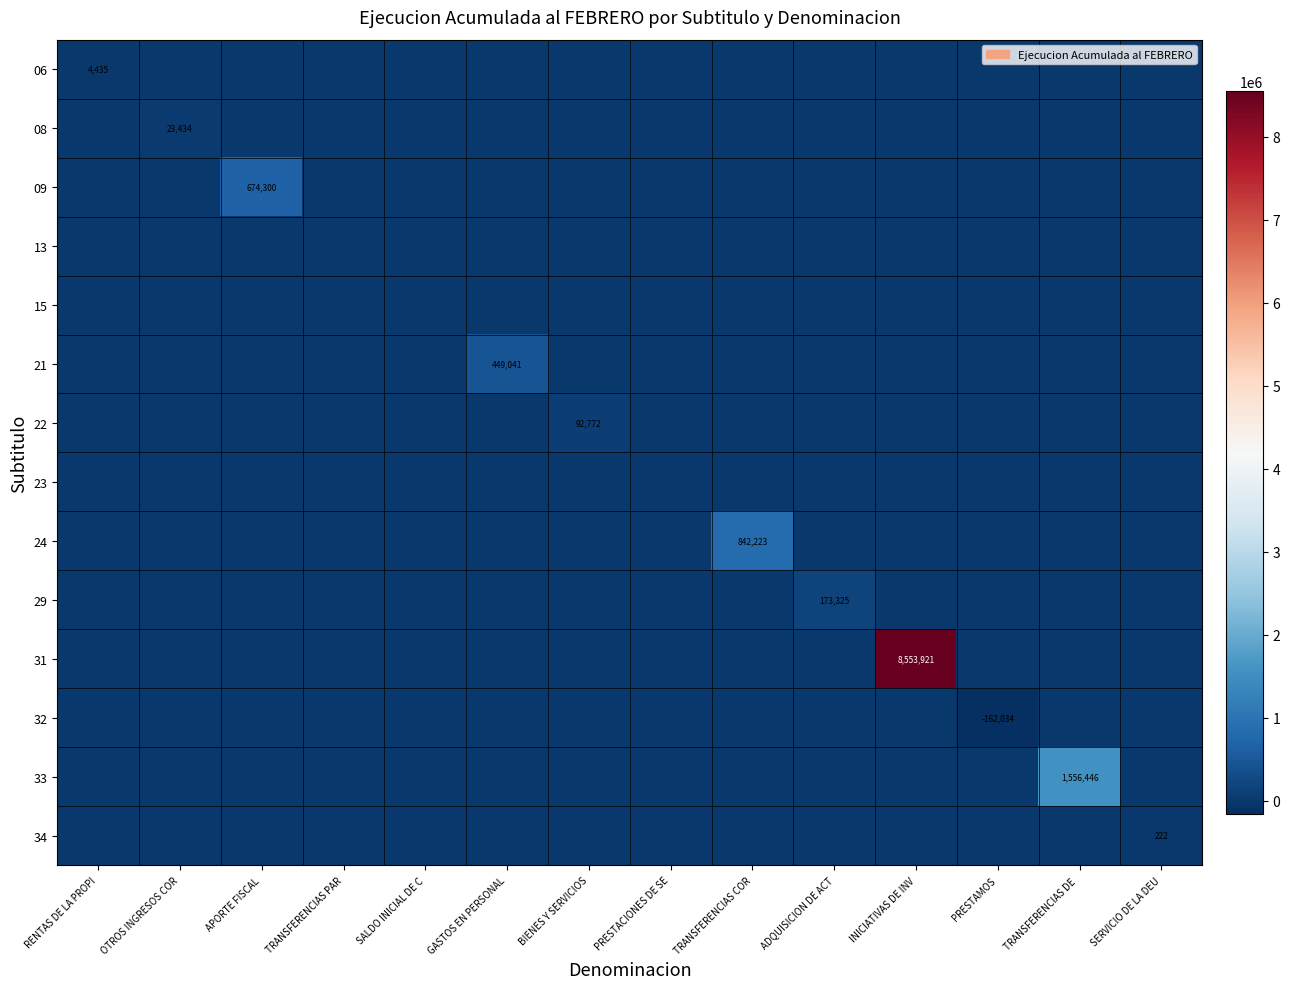

Which has a higher value, ADQUISICION DE ACT or PRESTACIONES DE SE?

ADQUISICION DE ACT